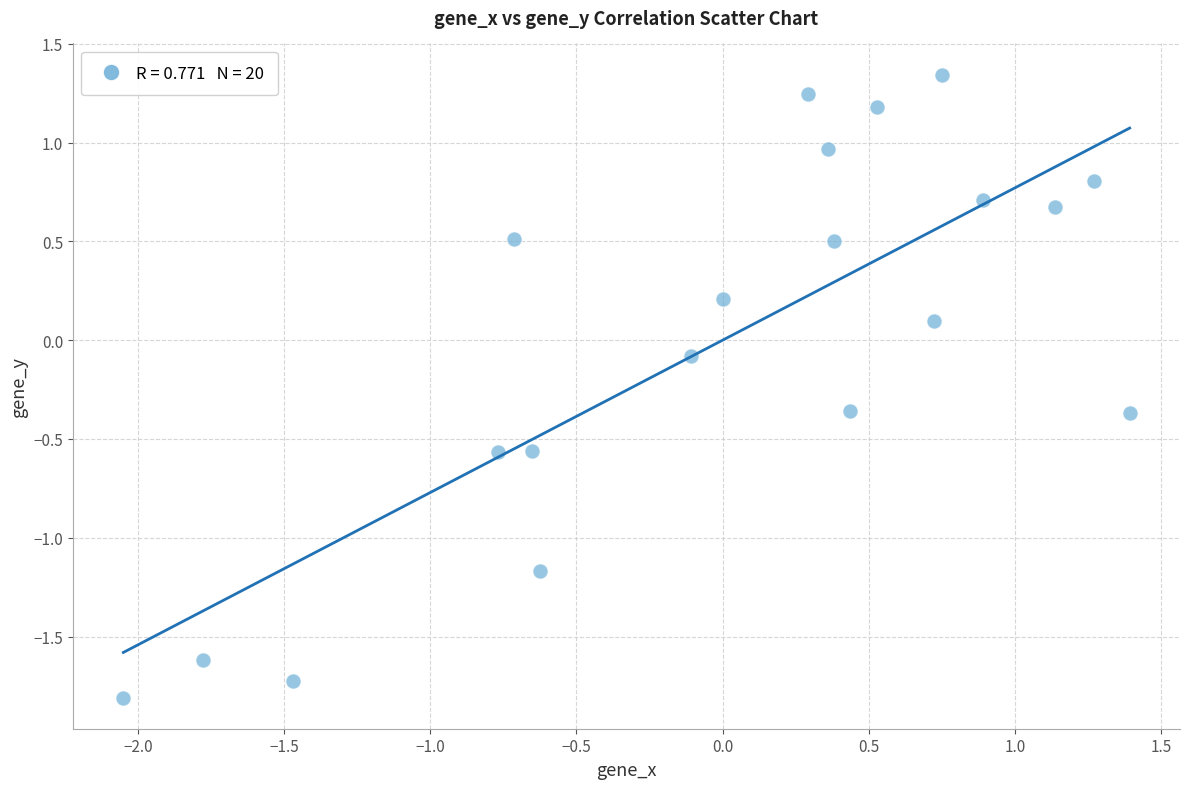

What is the range of X values (max minus min)?

3.4